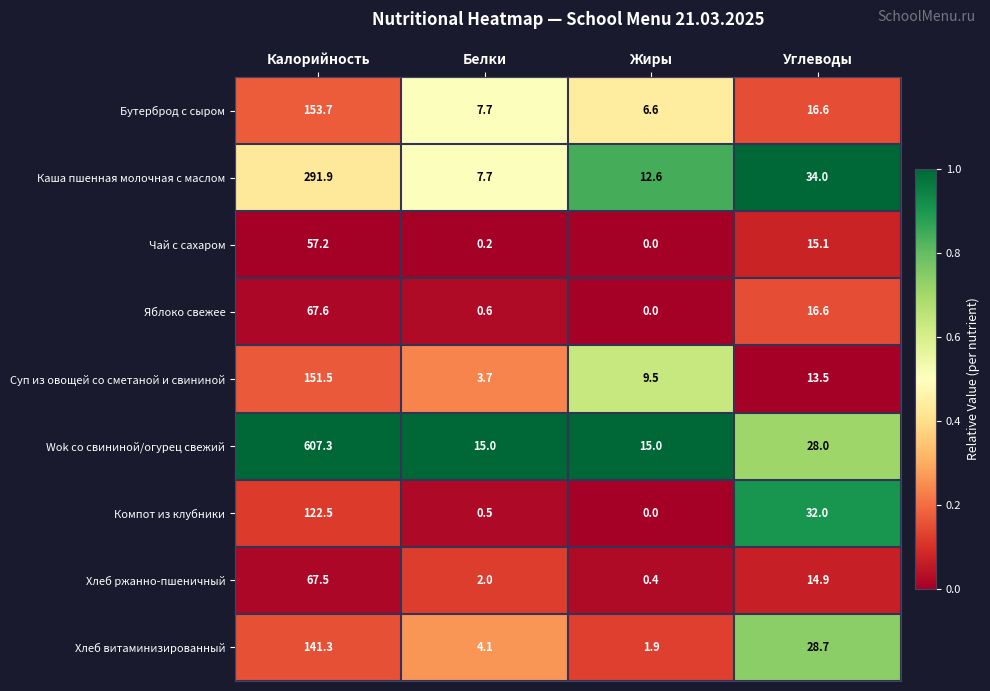

Which series has the widest spread of values?

Wok со свининой/огурец свежий